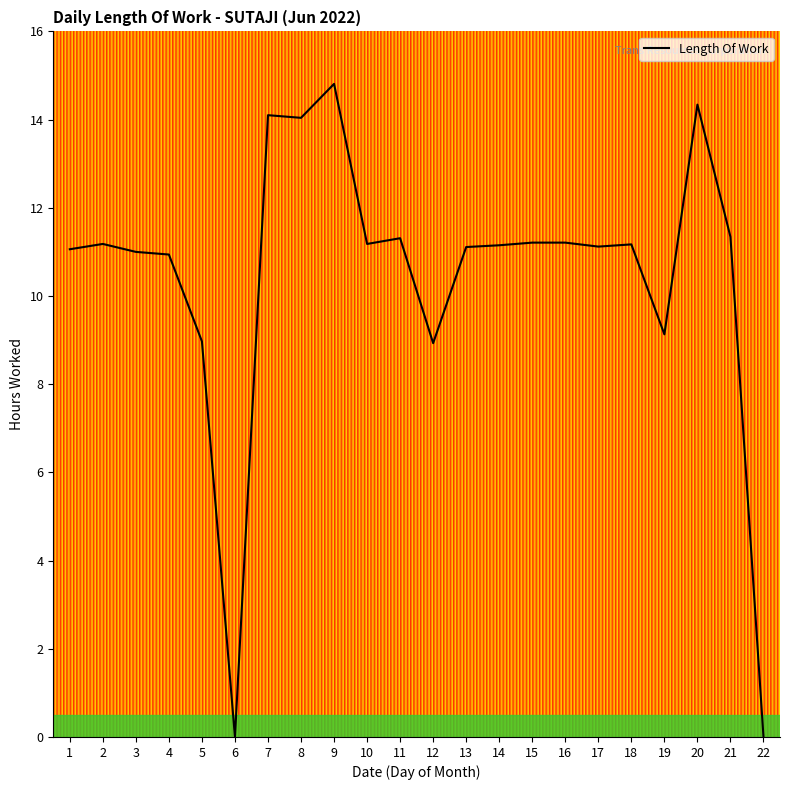

Is it true that the value at 20 is 14.3?

True